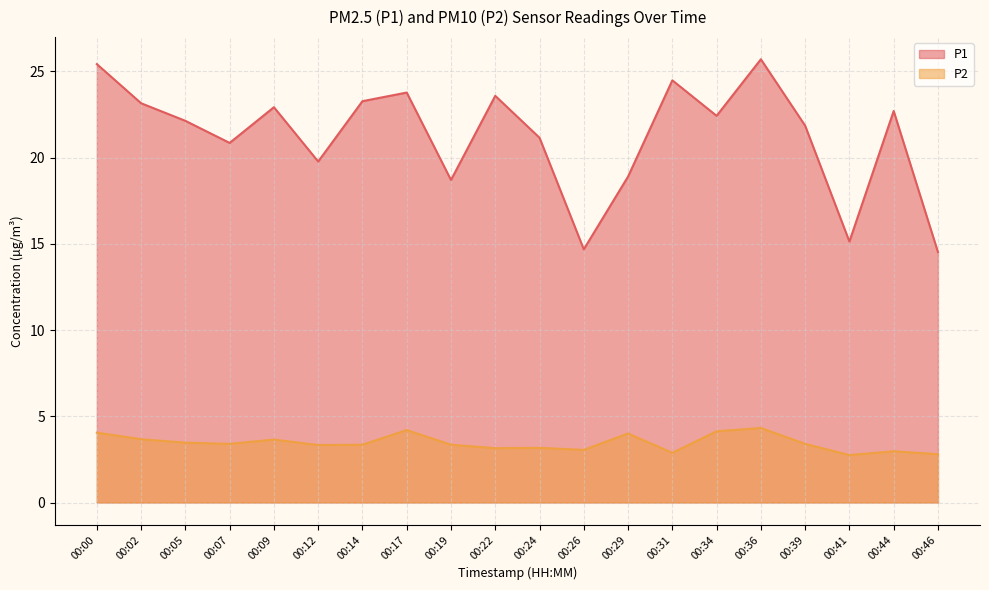

Does the chart display data point markers on the line(s)?

No